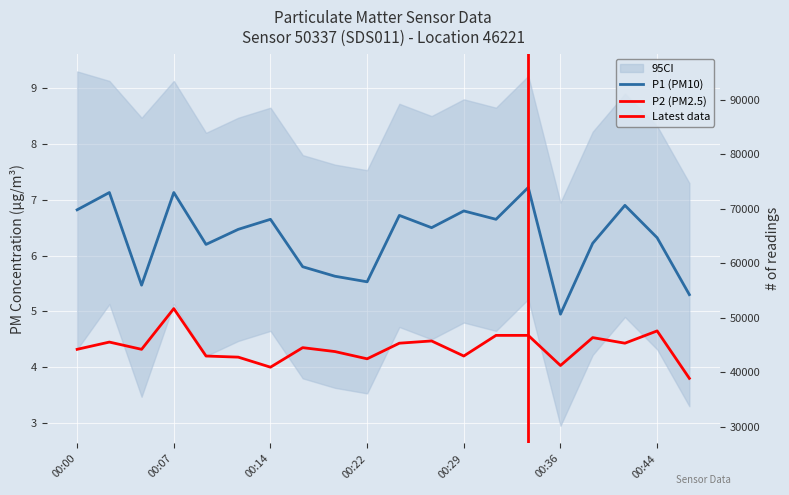

True or false: P2 and P1 intersect in this chart.

False